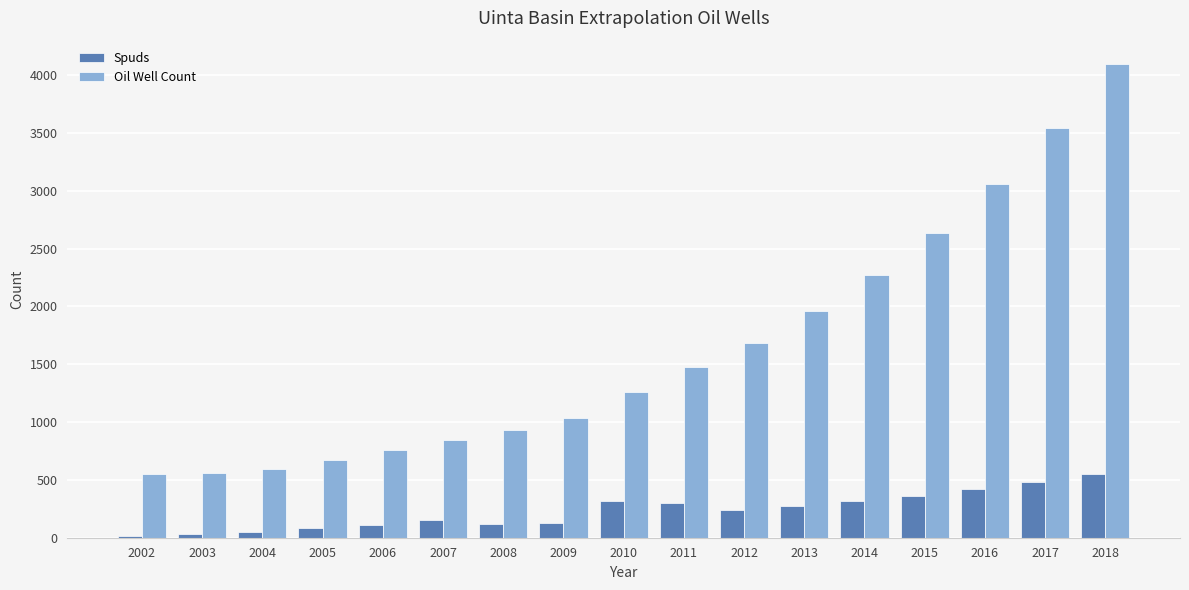

At which label does Oil Well Count reach its peak?

2018